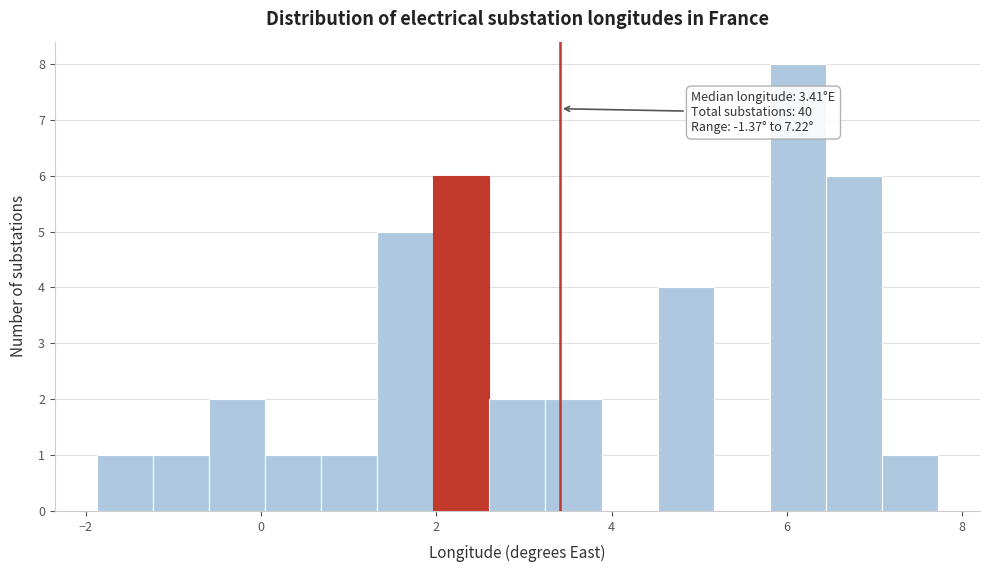

Read against the x-axis, roughly where is the centre of the tallest bar?

6.2